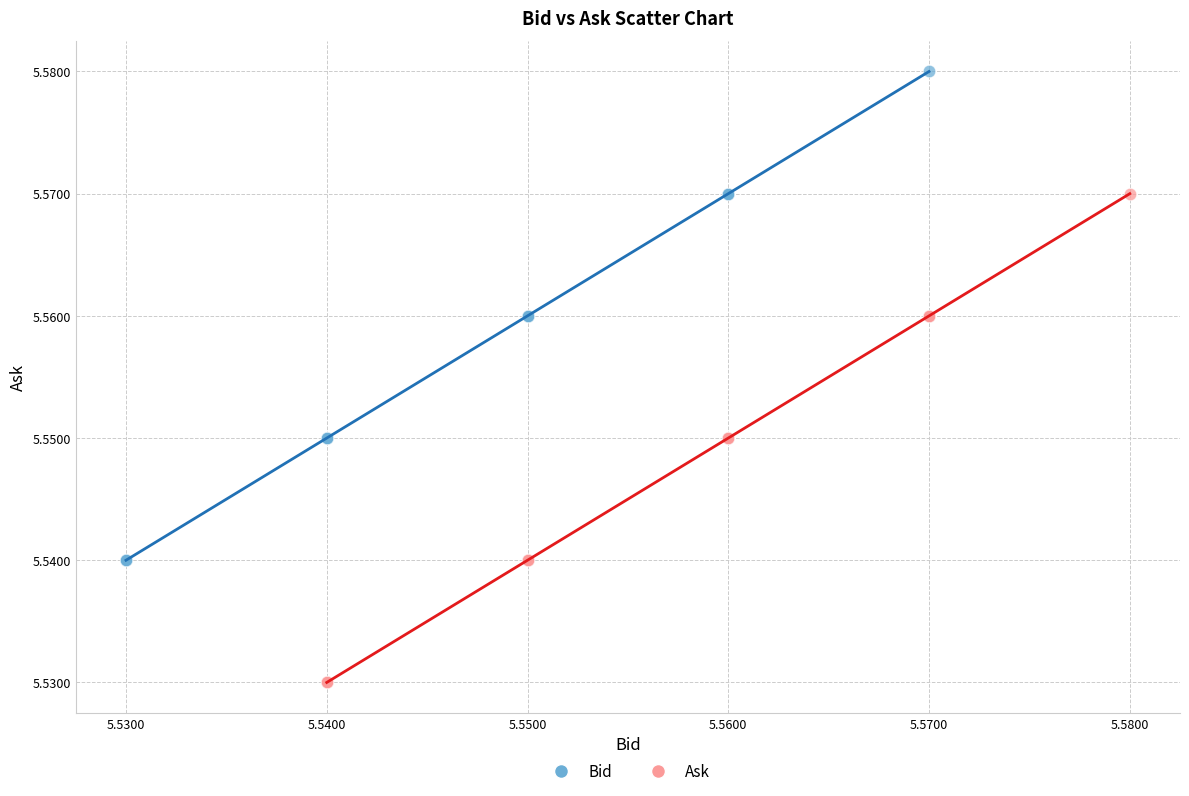

Which series contains the lowest Y value?

Ask